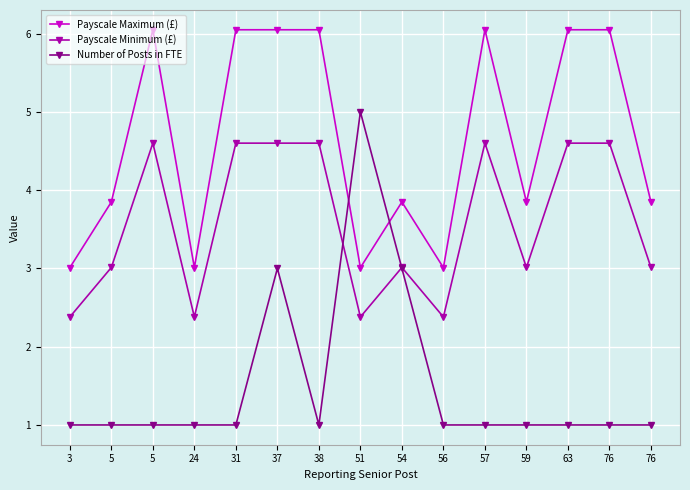

How many distinct data groups are displayed?

3